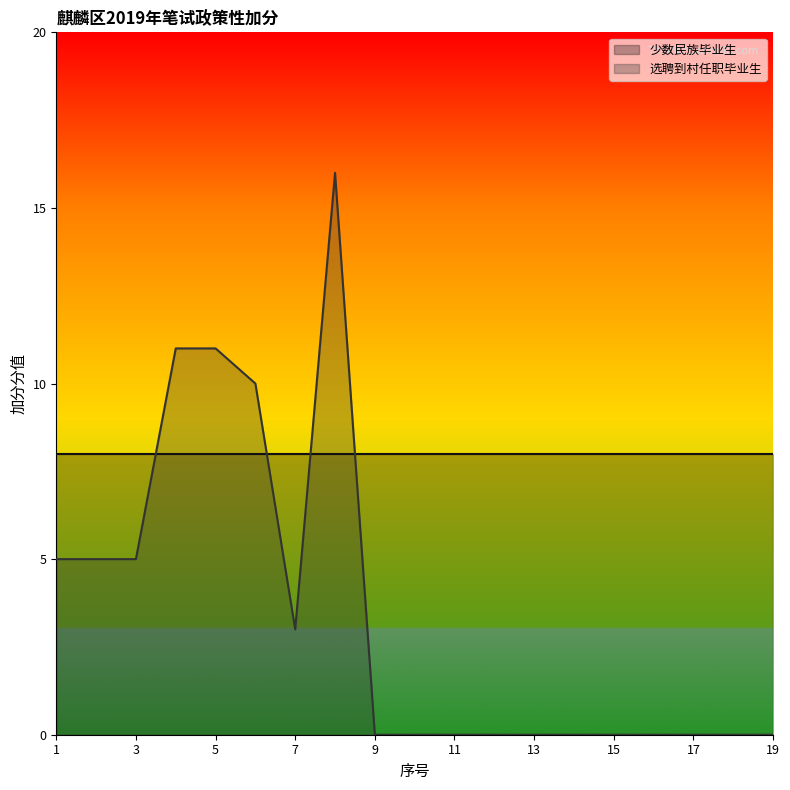

Rank the categories by value from lowest to highest.

9, 10, 11, 12, 13, 14, 15, 16, 17, 18, 19, 7, 1, 2, 3, 6, 4, 5, 8